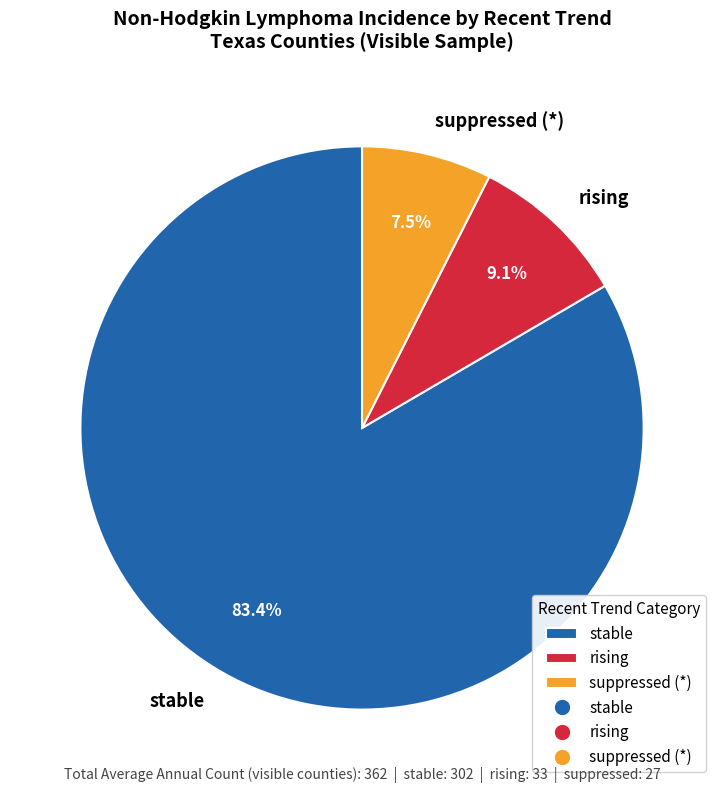

Does stable account for over 50% of the chart?

Yes